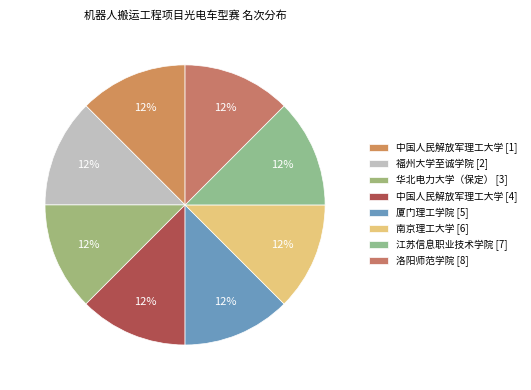

Does 中国人民解放军理工大学 [4] represent more than half of the total?

No